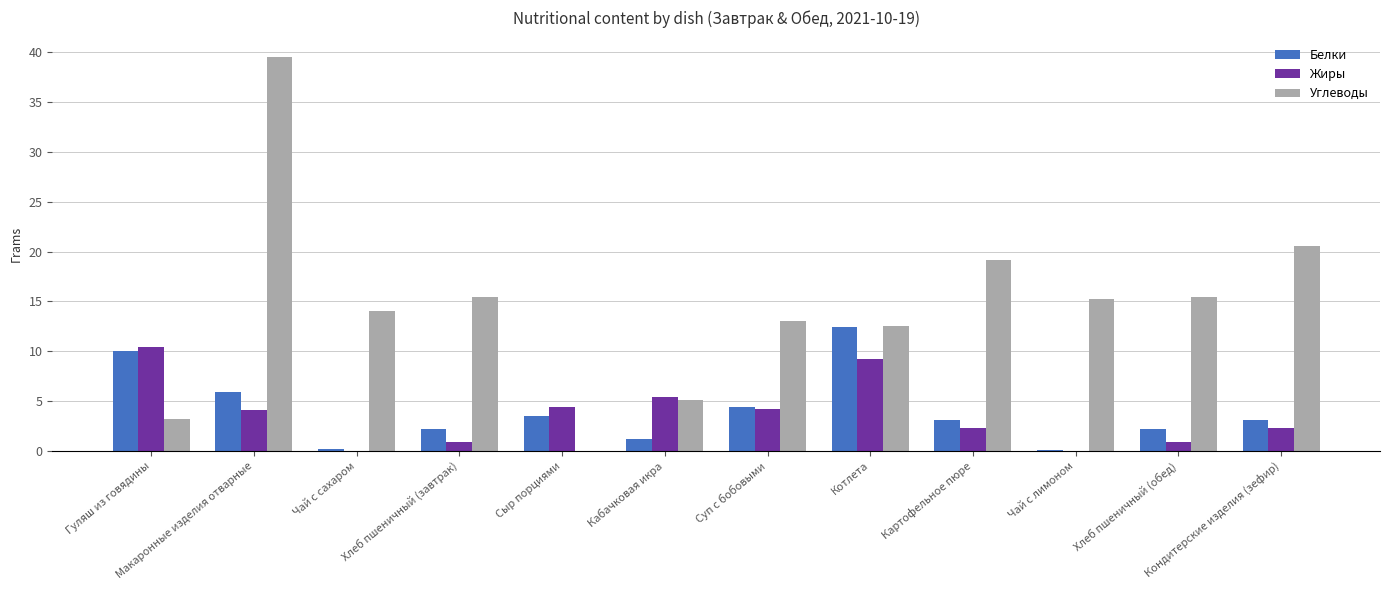

The value of Белки at Кондитерские изделия (зефир) is 3.1. True or false?

True